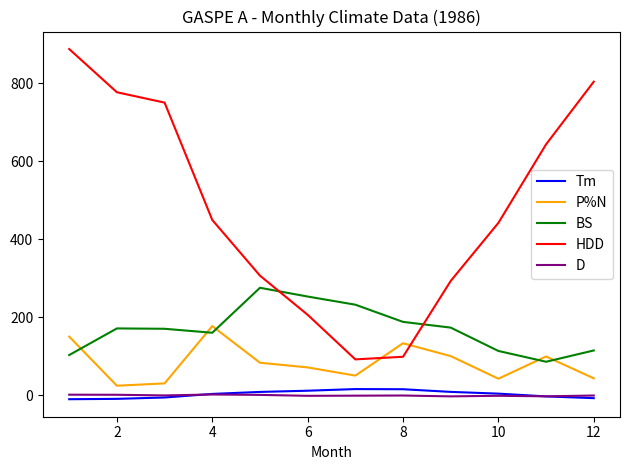

Is this an area chart (filled region under the line)?

No